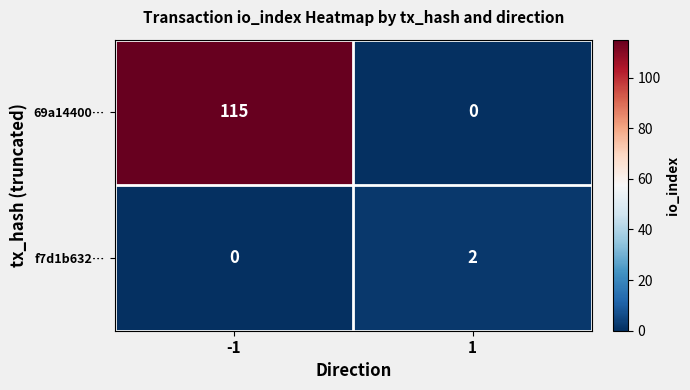

At -1, list the series in order from largest to smallest.

69a14400…, f7d1b632…